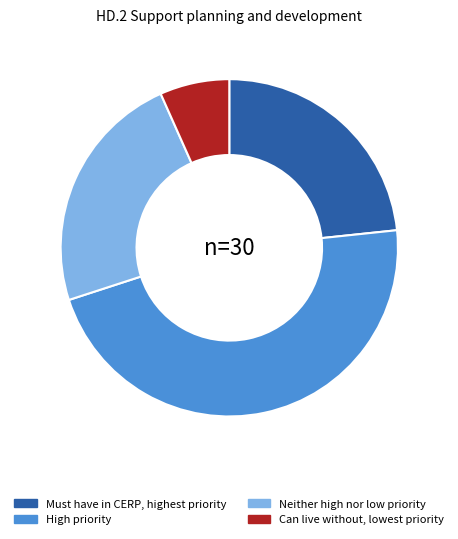

Is it true that Can live without, lowest priority is 17% of the pie?

False